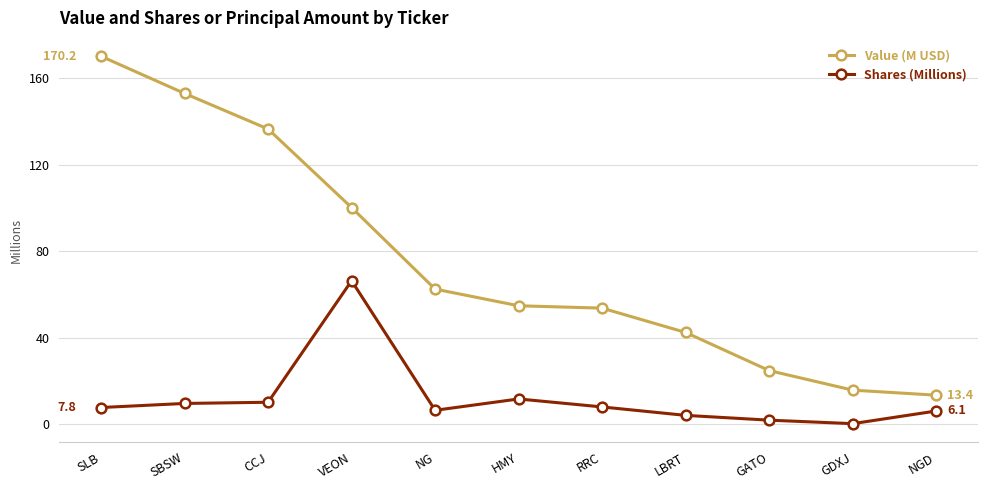

Is this an area chart (filled region under the line)?

No